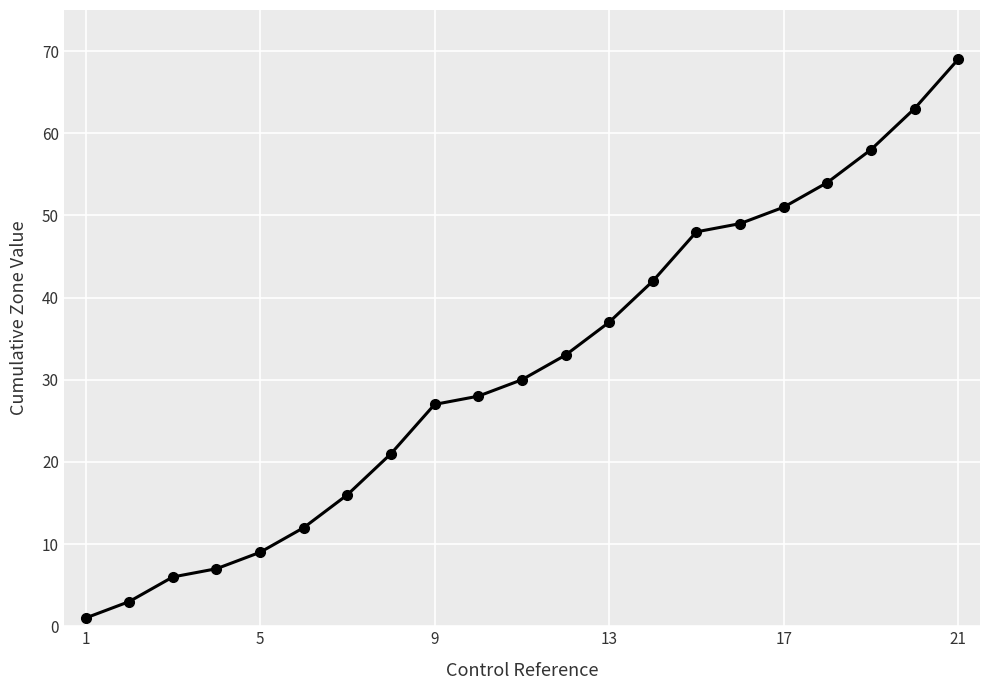

What is the value of the 8th point from the left?

21